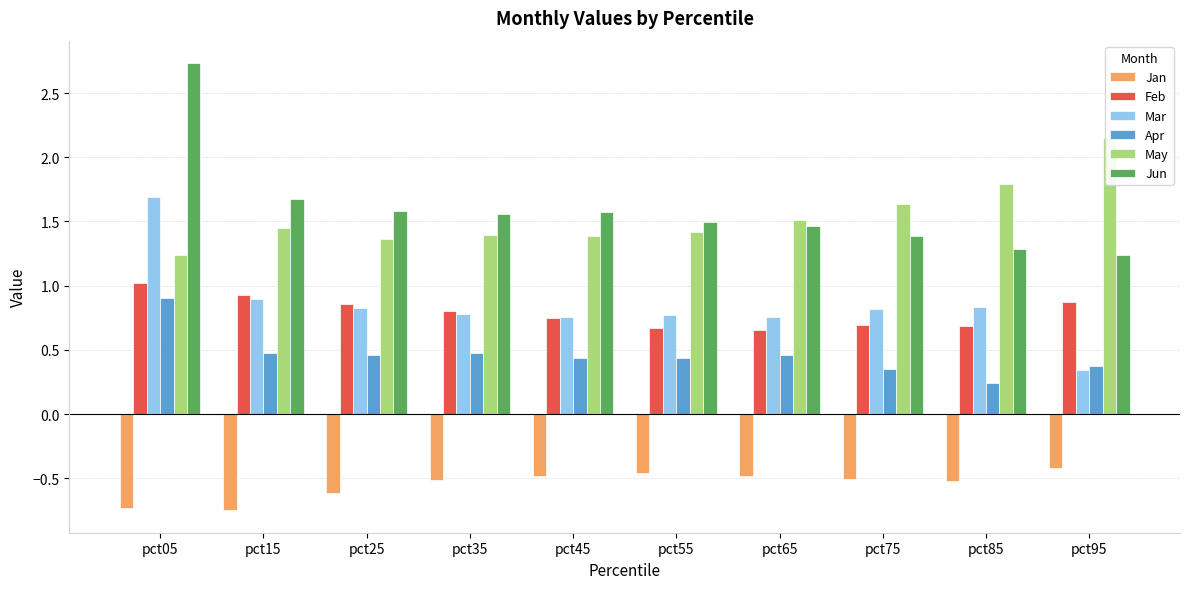

Rank the series at pct95 from lowest to highest value.

Jan, Mar, Apr, Feb, Jun, May